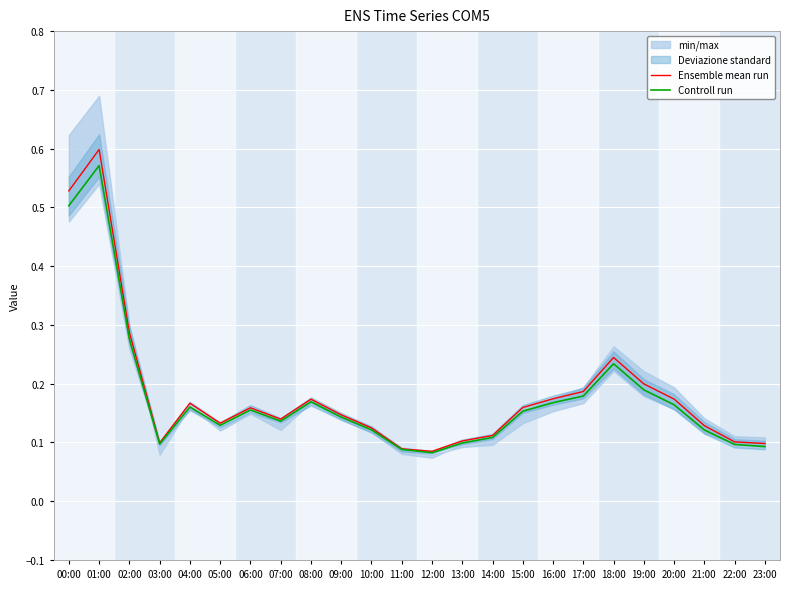

Where is the first local maximum for Ensemble mean run?

01:00